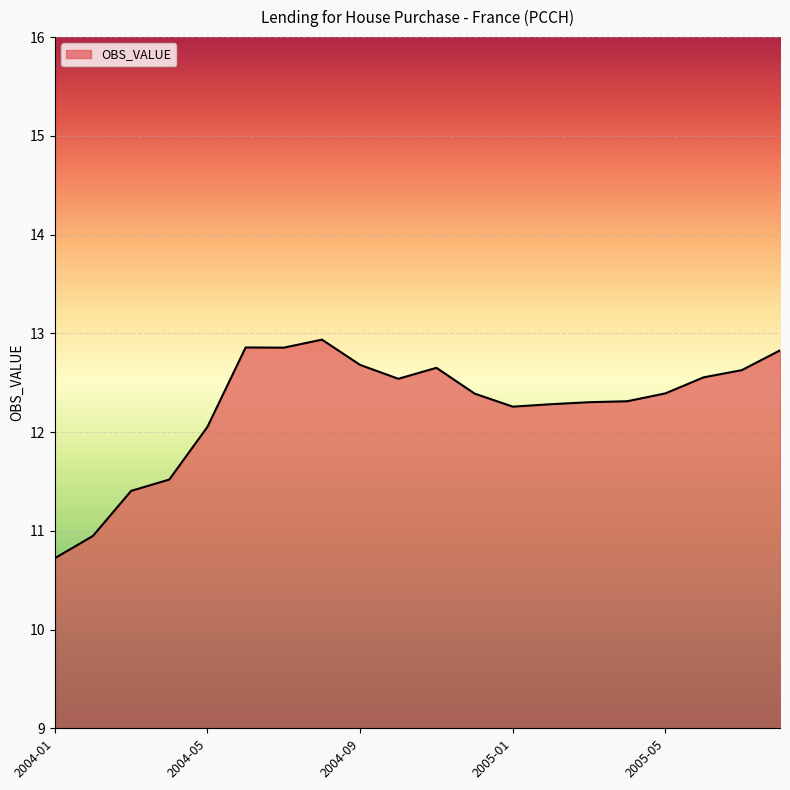

Which category has the highest value across all series?

2004-08